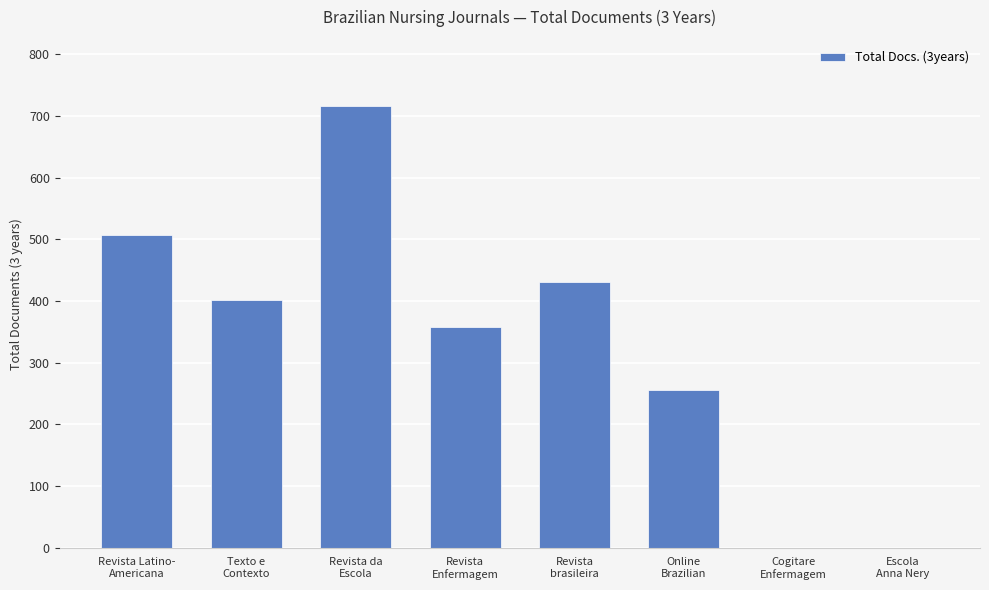

How many values are between 256 and 507?

5